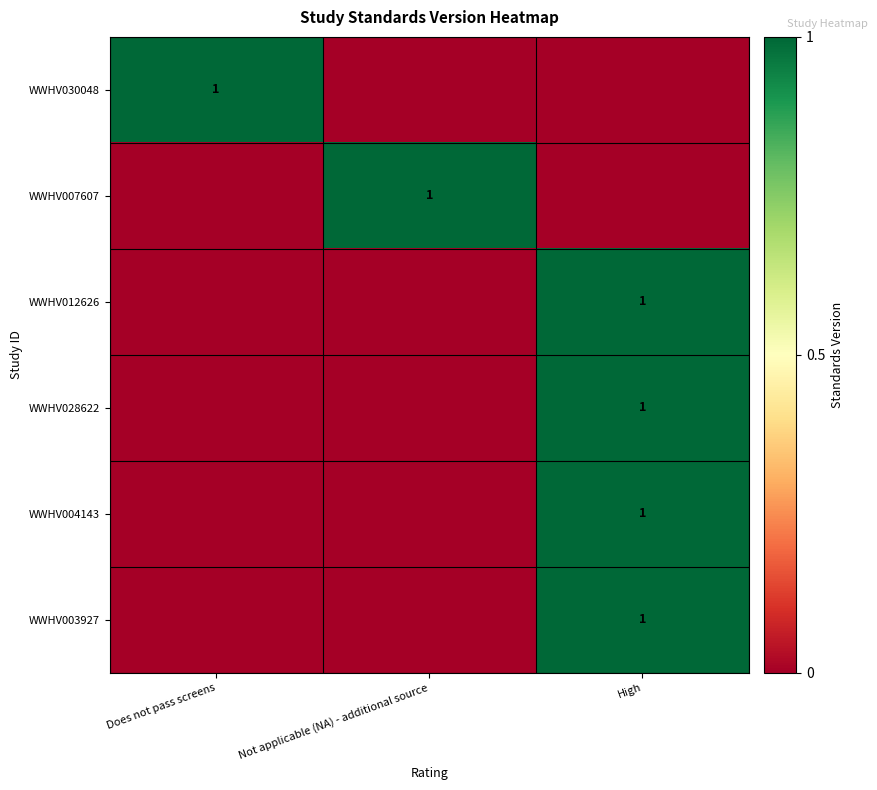

True or false: WWHV003927 has a value of 1 at High.

True